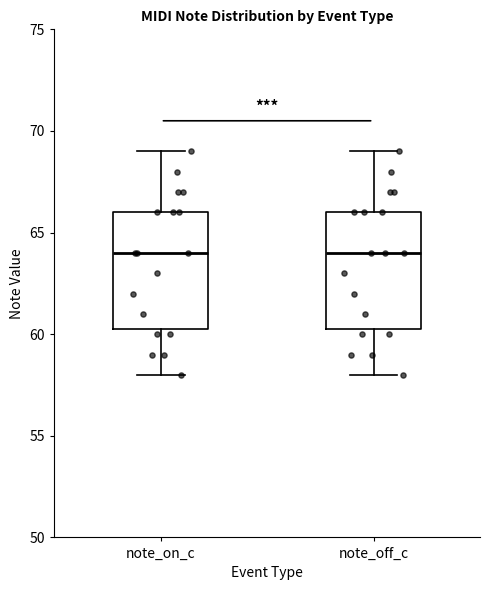

Reading left to right, read every box against the y-axis: the position of its median line, the range the box covers, and the ends of its whiskers. The values are not printed on the chart, so give them approximately, as read against the axis.

note_on_c: median 64.0, box 60.5 to 66.0, whiskers 58.0 to 69.0
note_off_c: median 64.0, box 60.5 to 66.0, whiskers 58.0 to 69.0